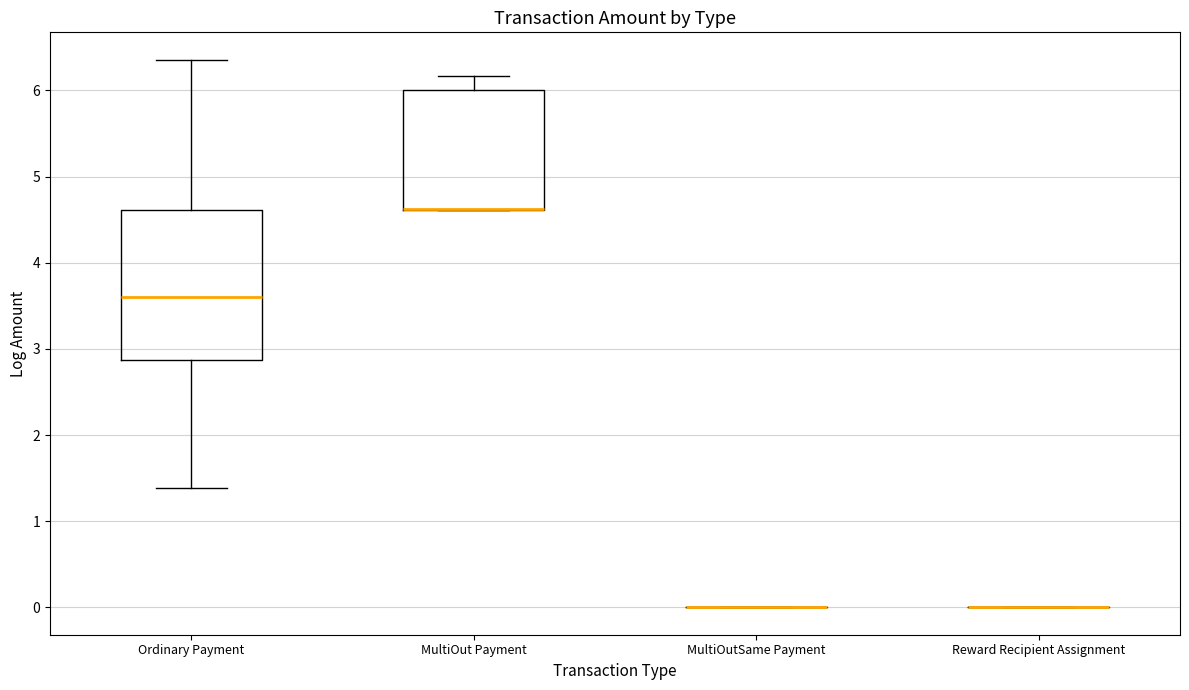

Comparing the boxes themselves (not the whiskers), which one is the tallest?

Ordinary Payment